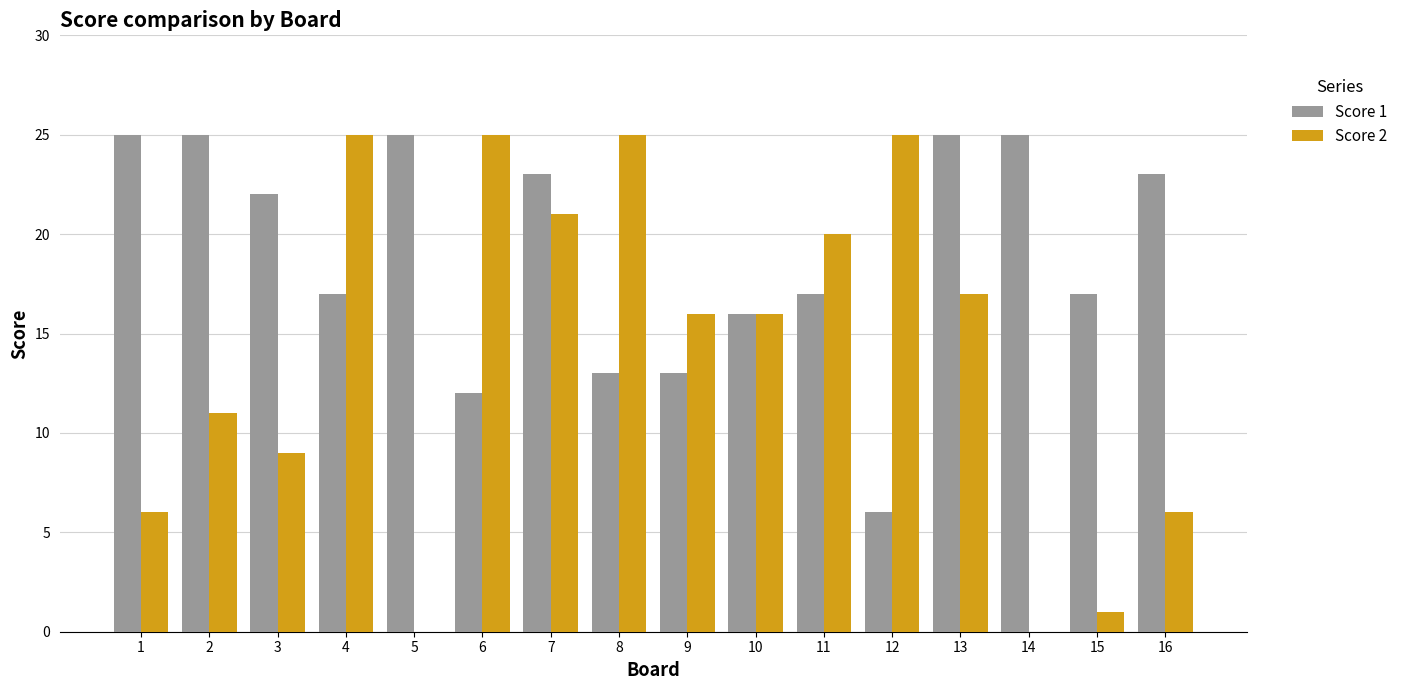

How many series are shown in this chart?

2